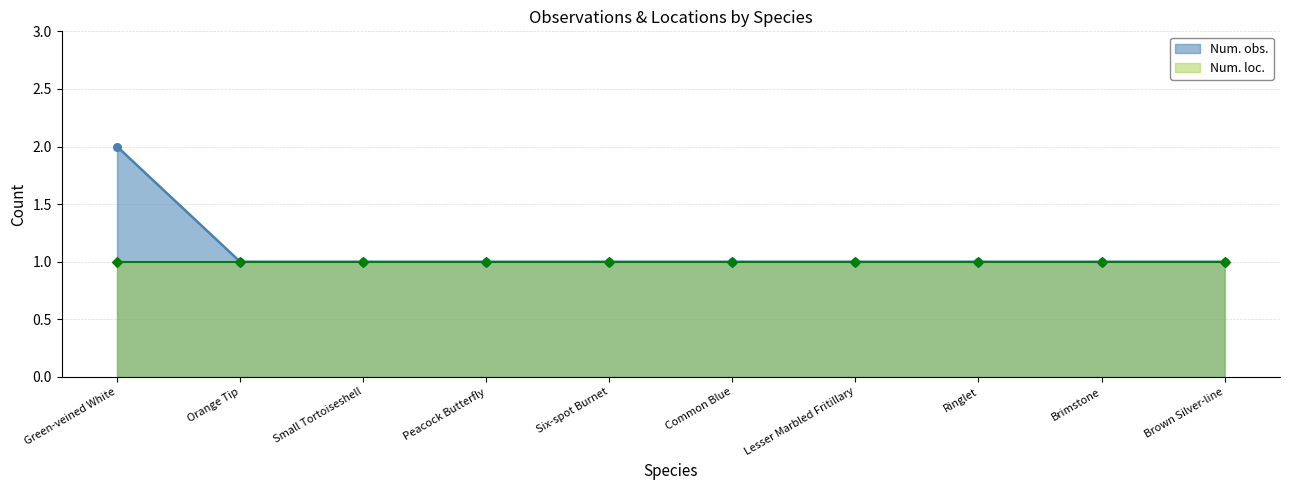

Between Orange Tip and Brown Silver-line, which is larger?

Orange Tip